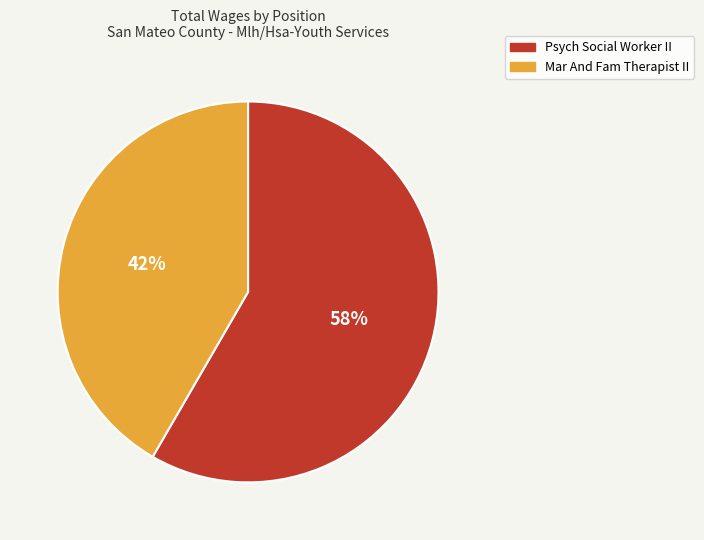

To the nearest percent, what is the average slice percentage?

50%